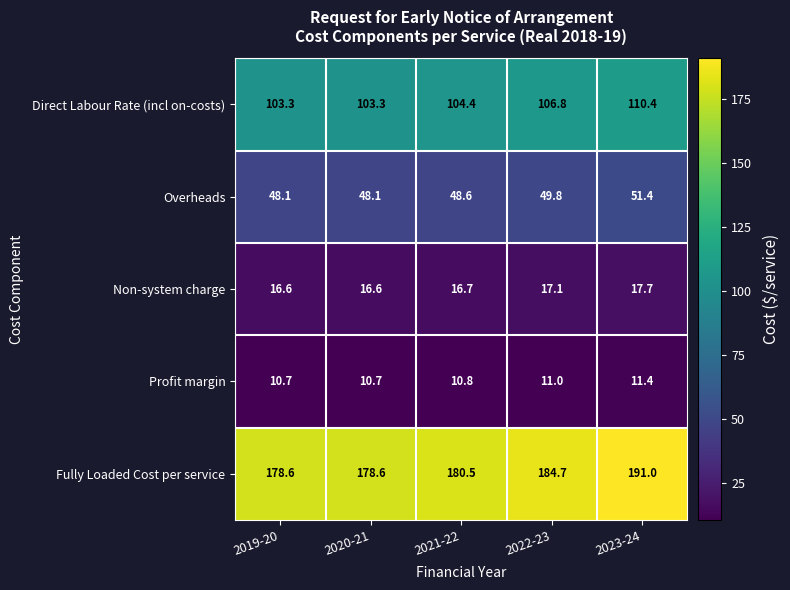

The value of Fully Loaded Cost per service at 2019-20 is 178.6. True or false?

True